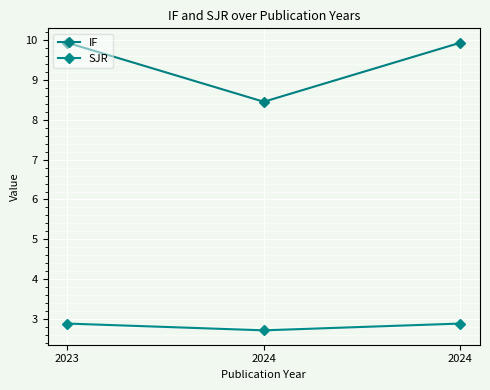

Count the number of data series in this chart.

2